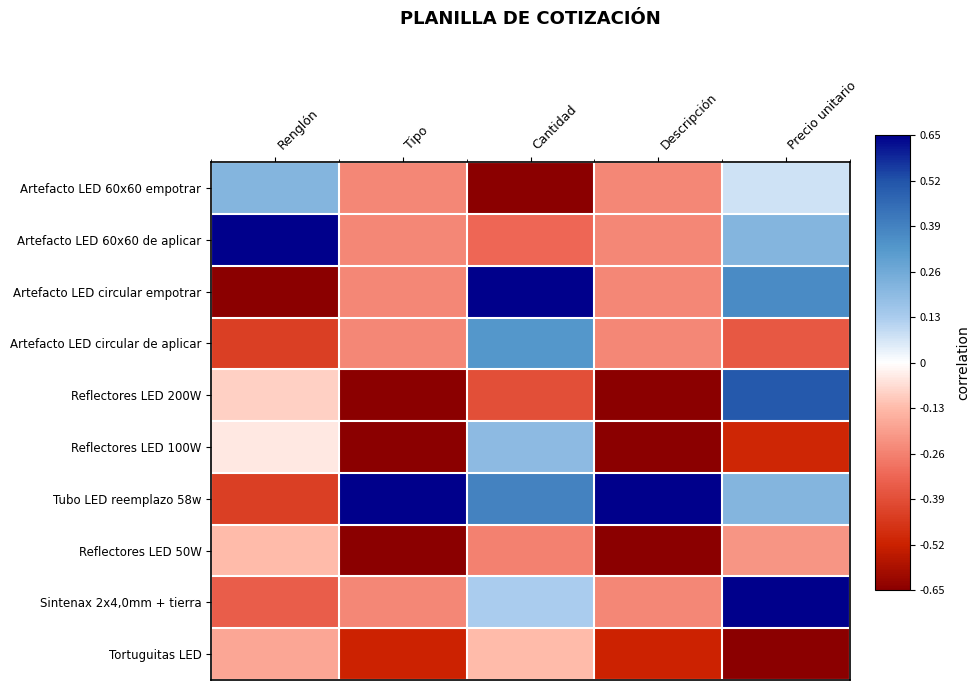

Reading left to right, what are all the values shown in this chart?

Artefacto LED 60x60 empotrar: Renglón=0.2	Tipo=-0.2	Cantidad=-0.7	Descripción=-0.2	Precio unitario=0.1
Artefacto LED 60x60 de aplicar: Renglón=0.7	Tipo=-0.2	Cantidad=-0.3	Descripción=-0.2	Precio unitario=0.2
Artefacto LED circular empotrar: Renglón=-0.7	Tipo=-0.2	Cantidad=0.7	Descripción=-0.2	Precio unitario=0.4
Artefacto LED circular de aplicar: Renglón=-0.4	Tipo=-0.2	Cantidad=0.3	Descripción=-0.2	Precio unitario=-0.4
Reflectores LED 200W: Renglón=-0.1	Tipo=-0.7	Cantidad=-0.4	Descripción=-0.7	Precio unitario=0.5
Reflectores LED 100W: Renglón=-0.0	Tipo=-0.7	Cantidad=0.2	Descripción=-0.7	Precio unitario=-0.5
Tubo LED reemplazo 58w: Renglón=-0.4	Tipo=0.7	Cantidad=0.4	Descripción=0.7	Precio unitario=0.2
Reflectores LED 50W: Renglón=-0.1	Tipo=-0.7	Cantidad=-0.3	Descripción=-0.7	Precio unitario=-0.2
Sintenax 2x4,0mm + tierra: Renglón=-0.3	Tipo=-0.2	Cantidad=0.1	Descripción=-0.2	Precio unitario=0.7
Tortuguitas LED: Renglón=-0.2	Tipo=-0.5	Cantidad=-0.1	Descripción=-0.5	Precio unitario=-0.7